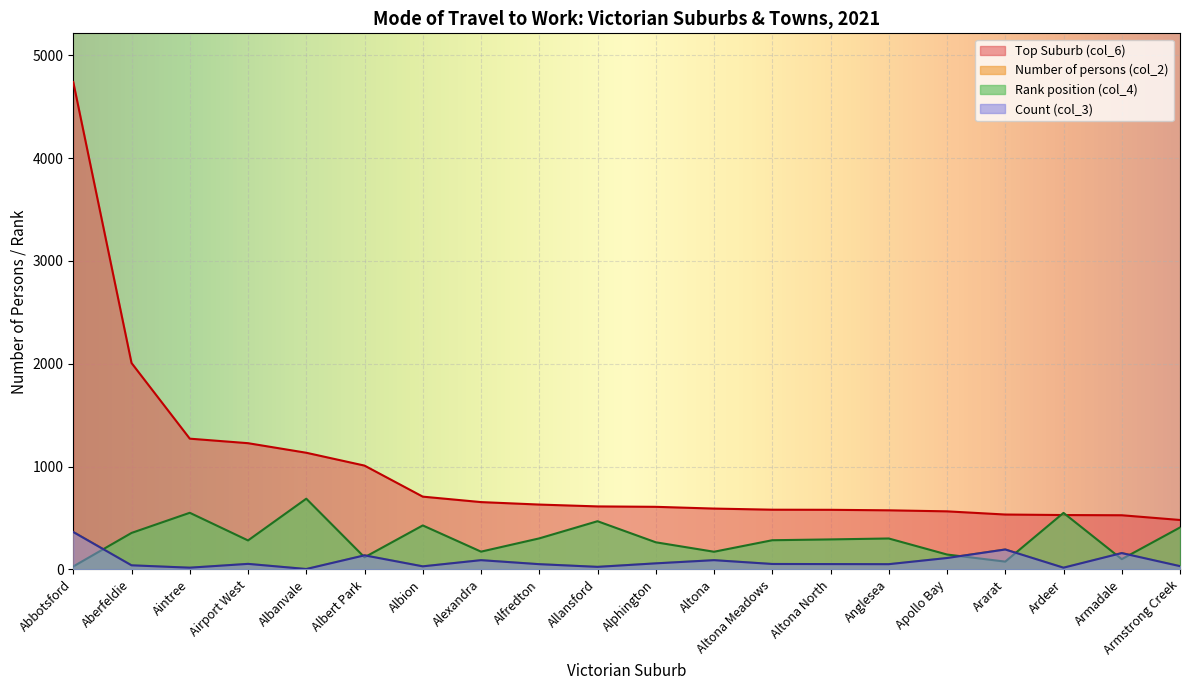

True or false: Top Suburb Count (col_6) and Rank (col_4) intersect in this chart.

False